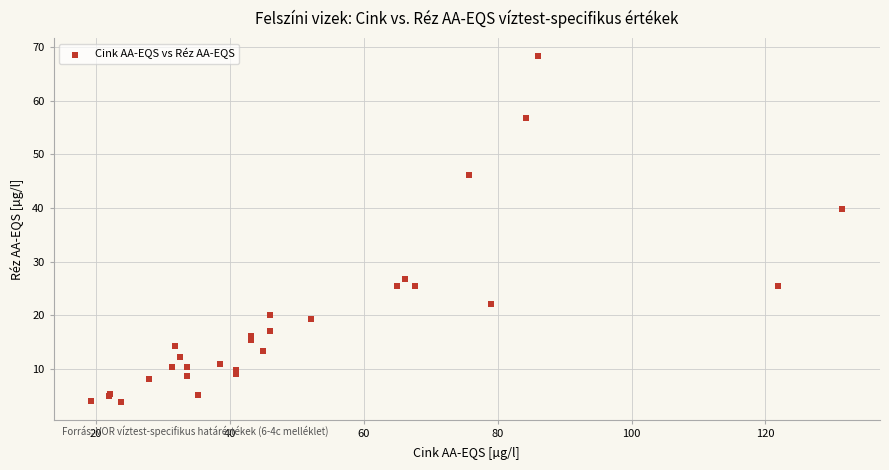

What Y value in the scatter plot is closest to 36?

39.8